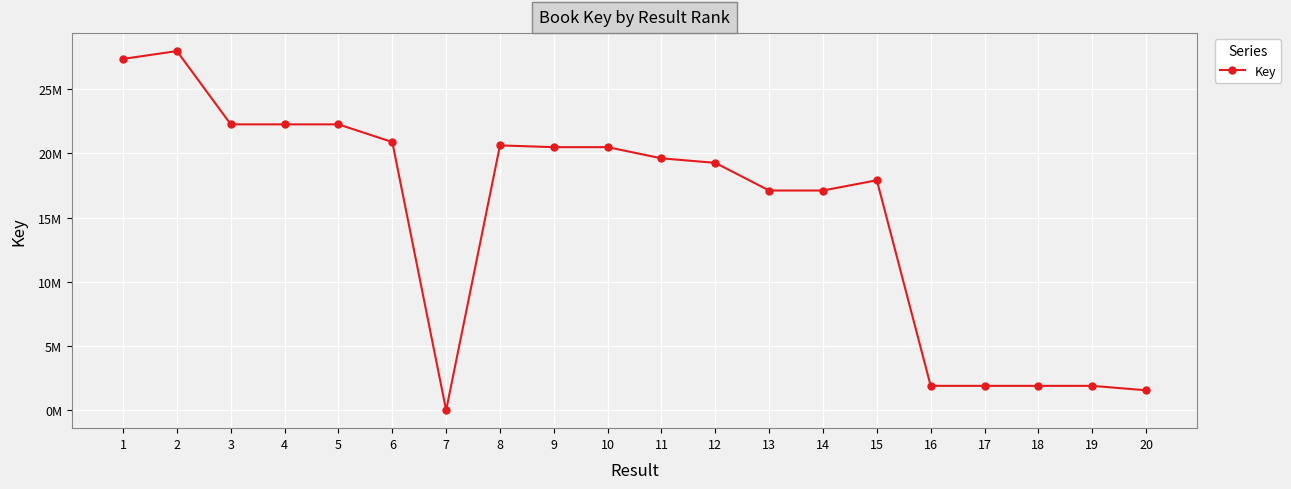

What is the difference between the values at 18 and 17?

2